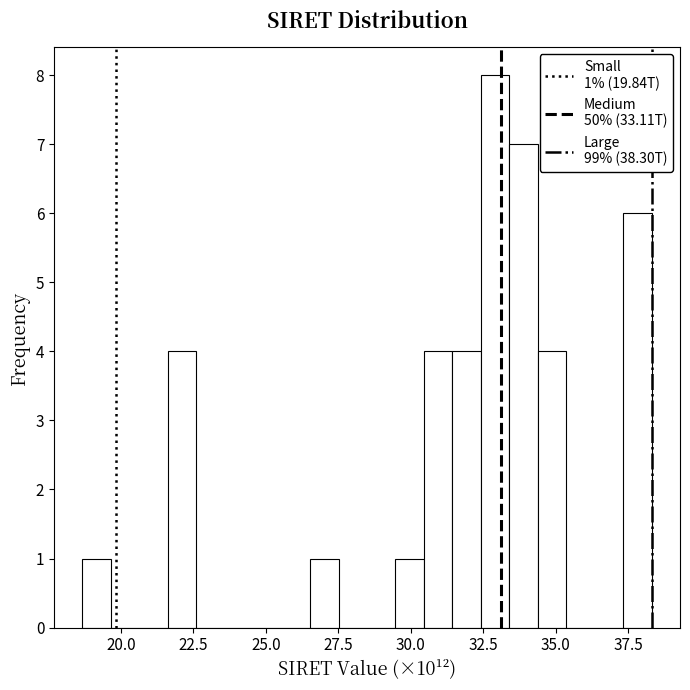

Around what value on the x-axis is the tallest bar? Give the approximate position of its centre, as read against the axis.

33.0